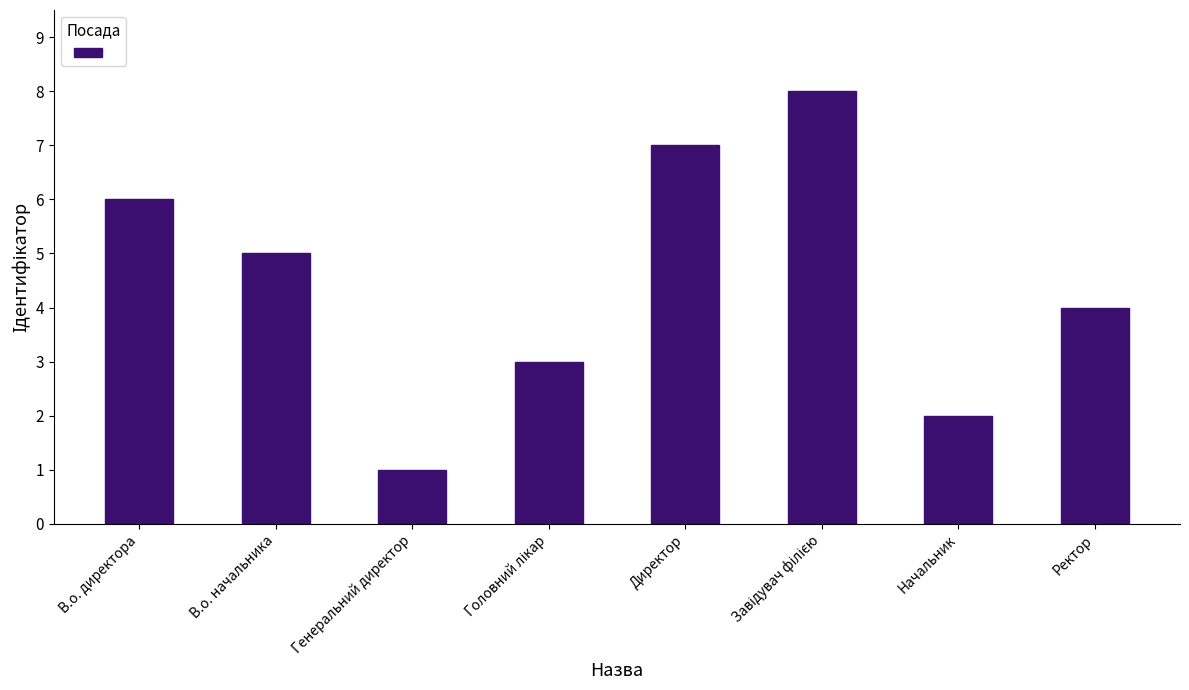

At which category does the chart reach its minimum across all series?

Генеральний директор